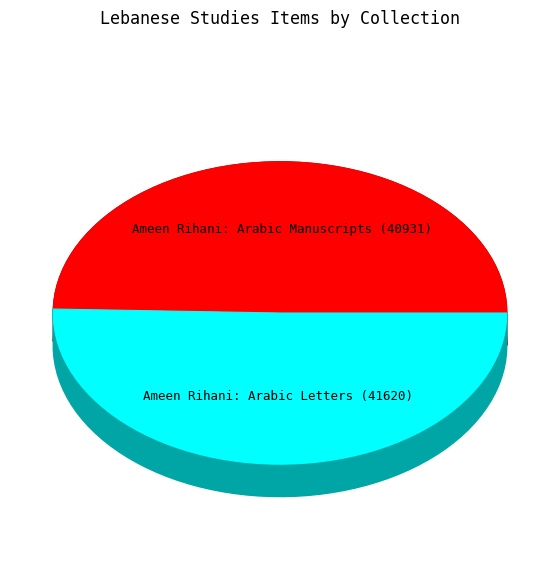

To the nearest percent, what is the combined percentage of Ameen Rihani: Arabic Letters and Ameen Rihani: Arabic Manuscripts?

100%